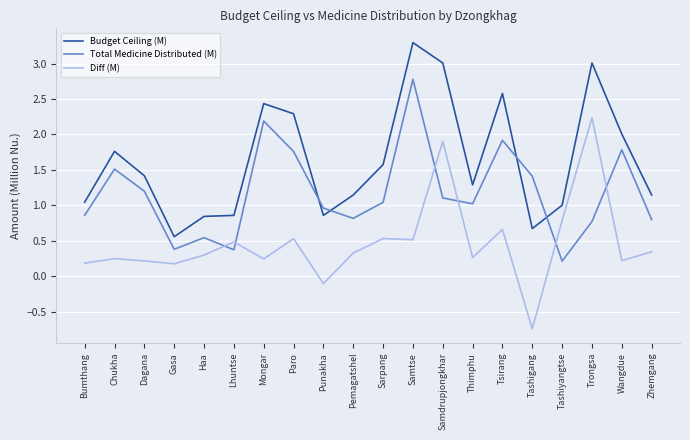

How many values in Diff (M) are above zero?

18